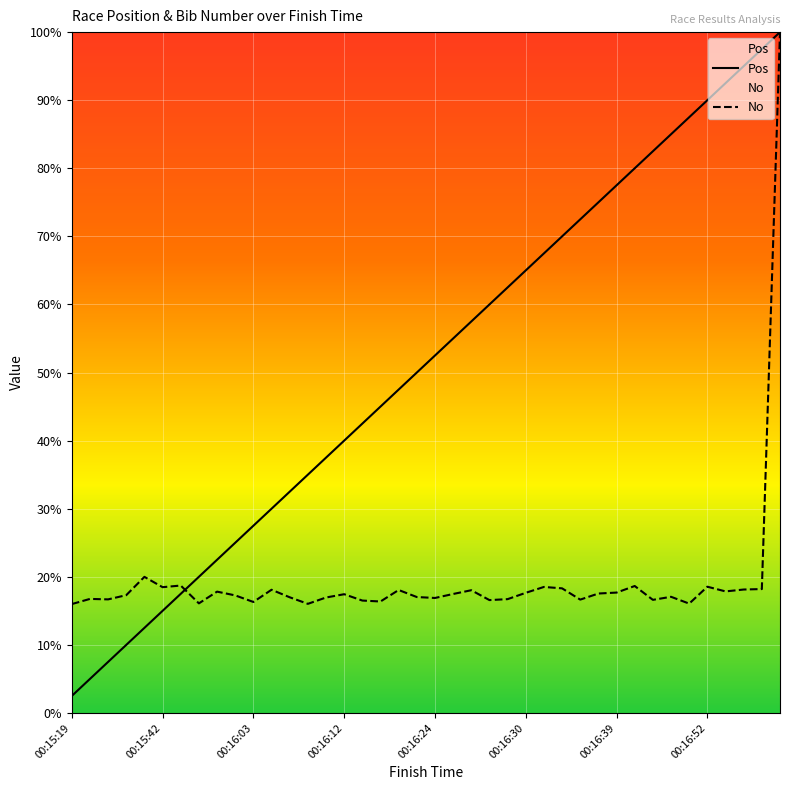

True or false: Pos has a value of 25.0 at 00:16:00.

True